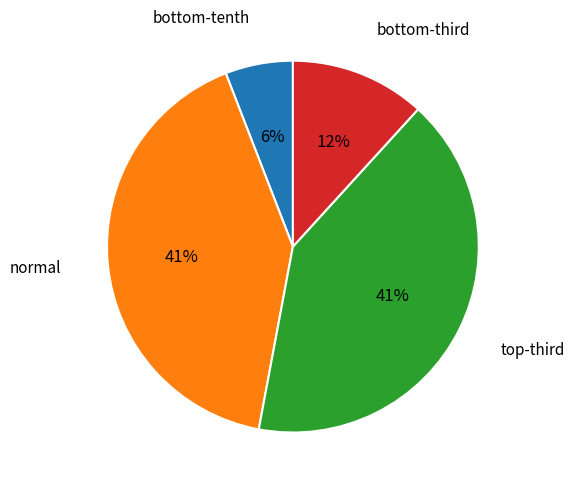

Is there a majority slice in this chart?

No